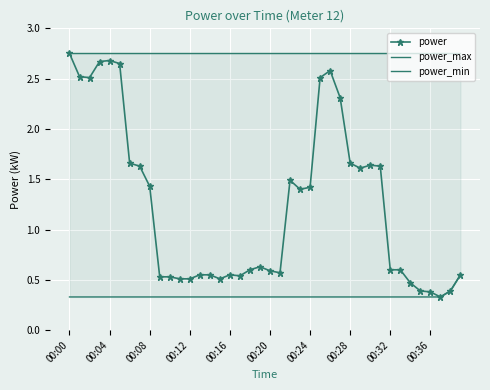

What is the smallest value displayed?

0.3